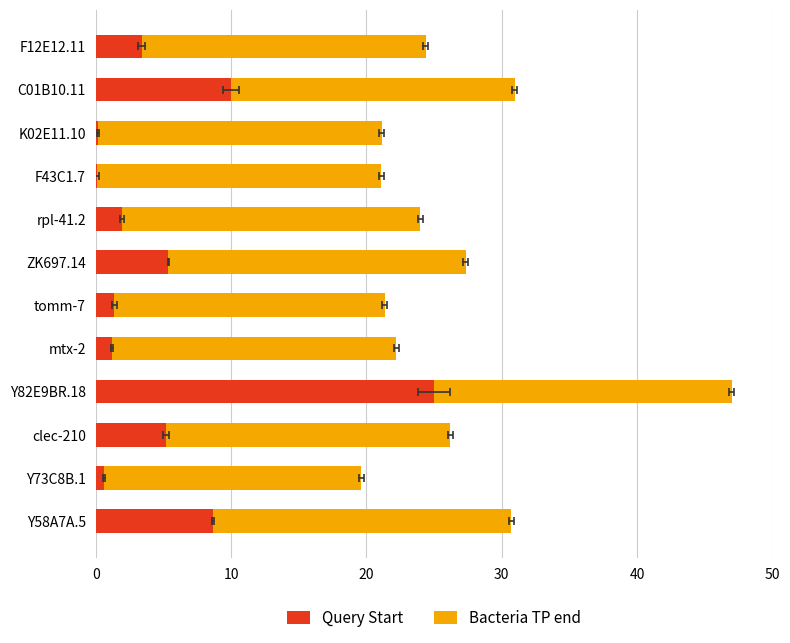

What is the difference between the highest and lowest values at 11?

13.3